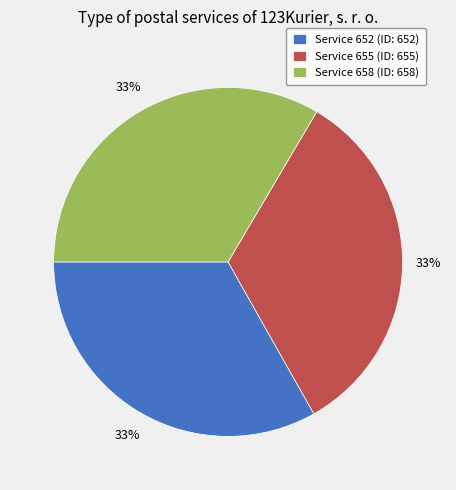

To the nearest percent, what is the average slice percentage?

33%